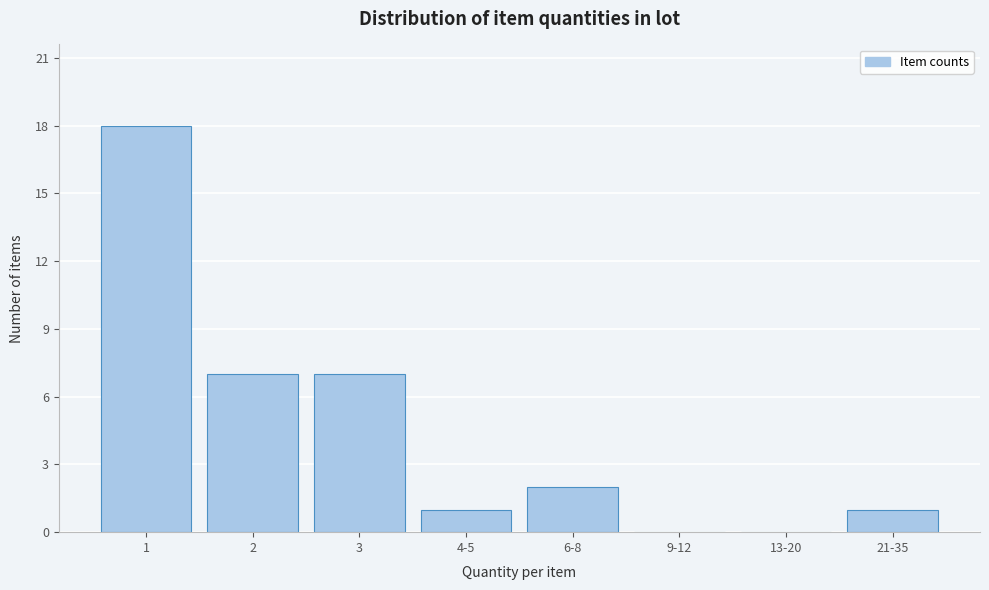

Is it true that the value at 2 is 4?

False